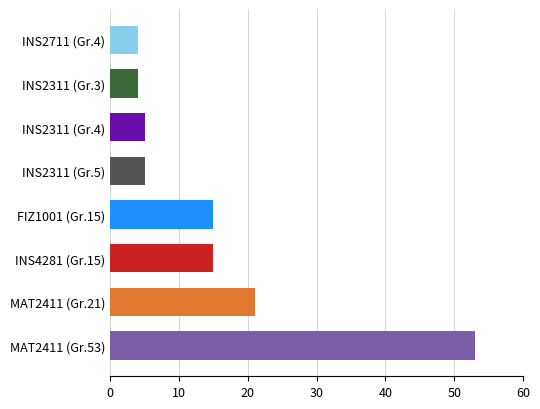

Is it true that the value at INS2311 (Gr.3) is 7?

False